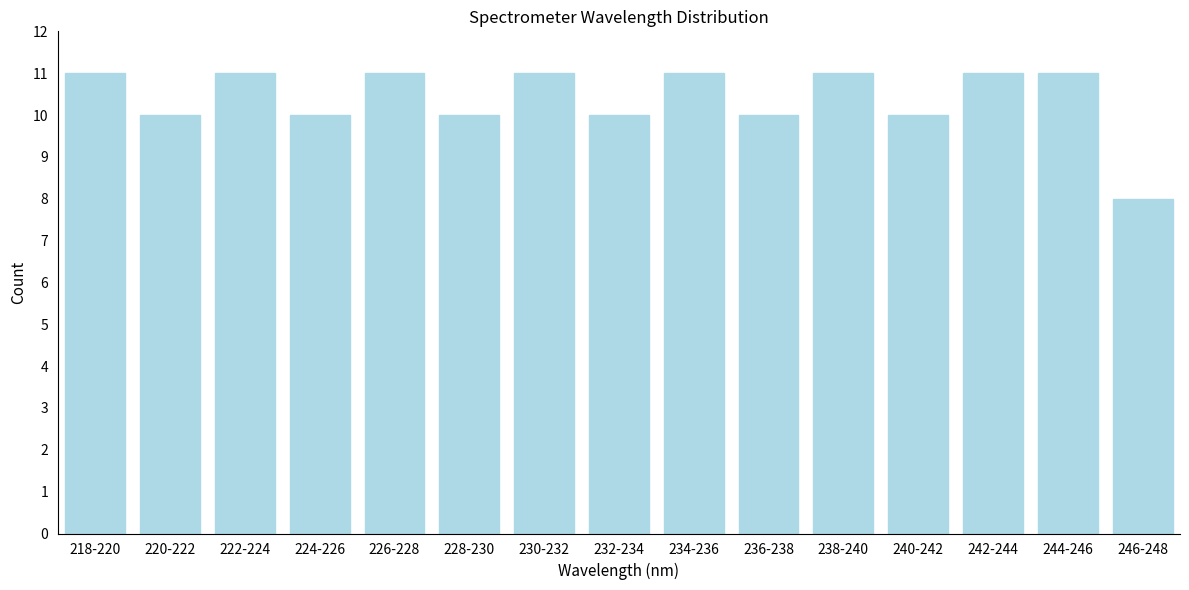

Reading right to left, list all the values displayed in this chart.

8	11	11	10	11	10	11	10	11	10	11	10	11	10	11